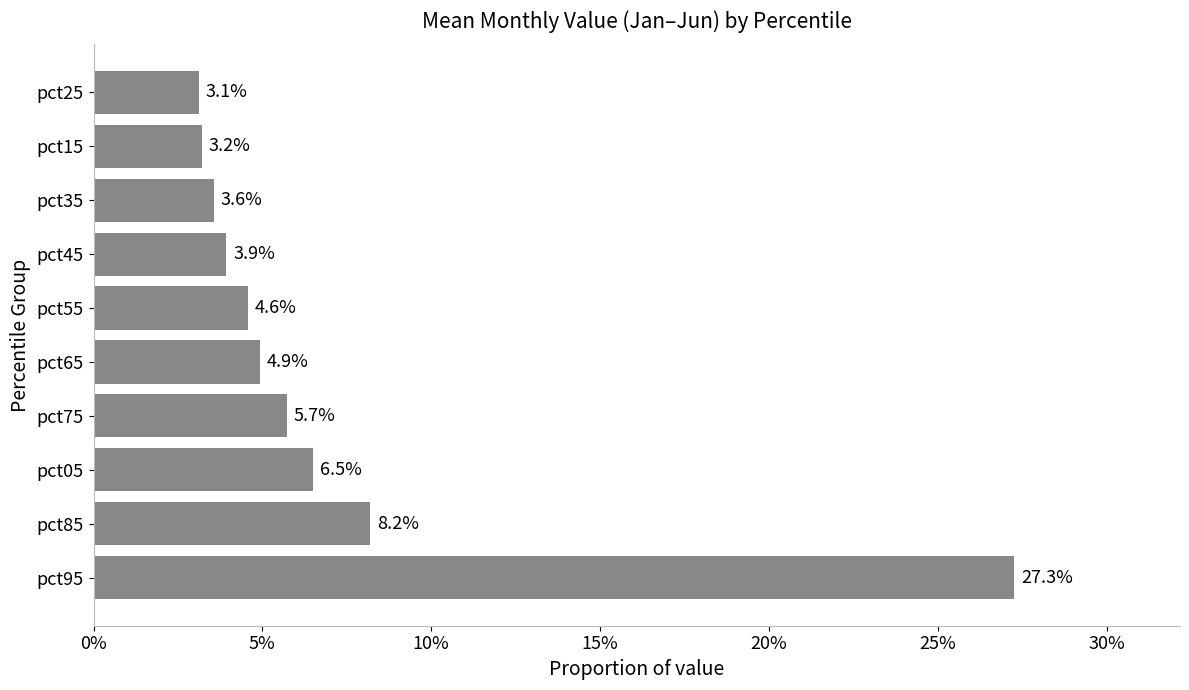

Are the bars horizontal?

Yes